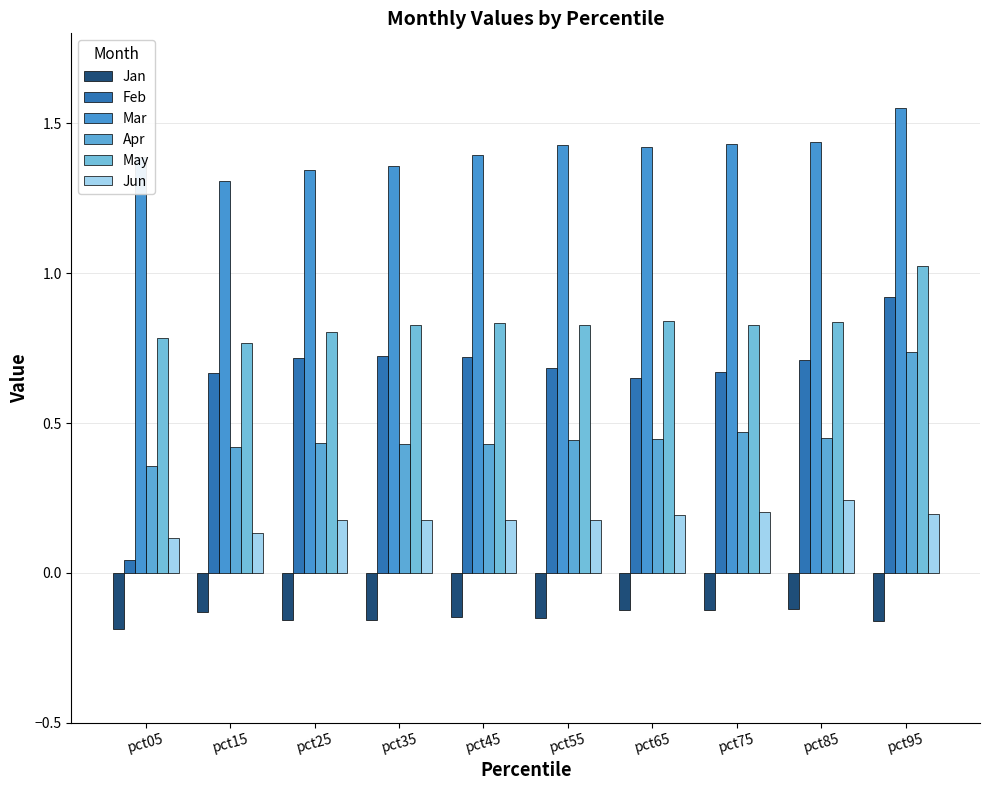

Are the bars horizontal?

No